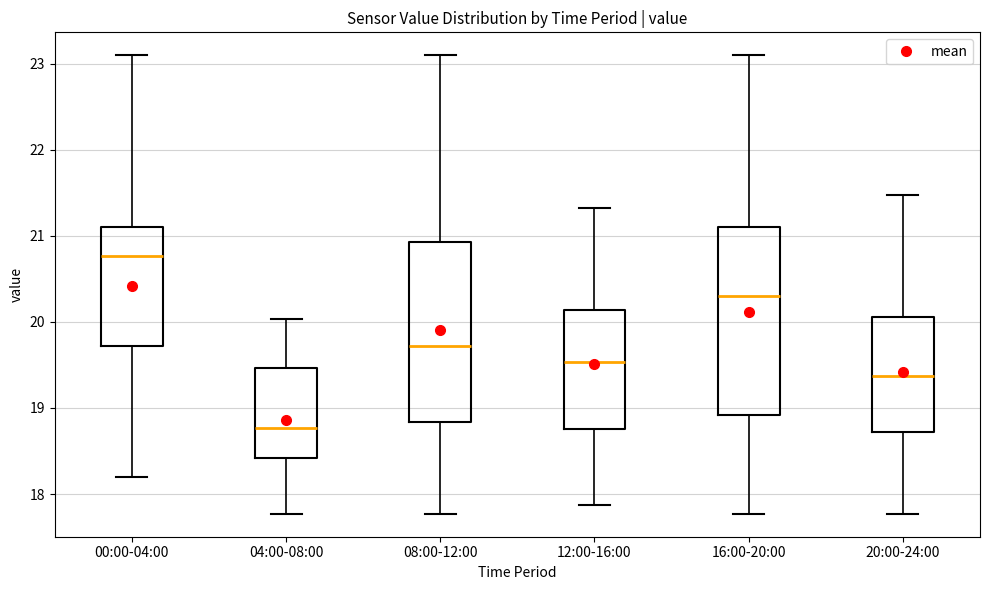

Which box's median line is the highest?

00:00-04:00